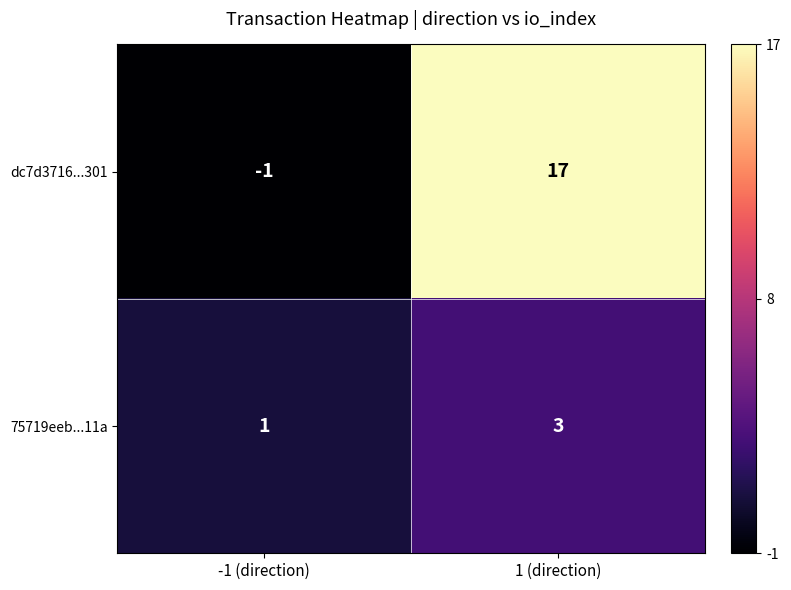

Which series has the widest spread of values?

dc7d3716...301